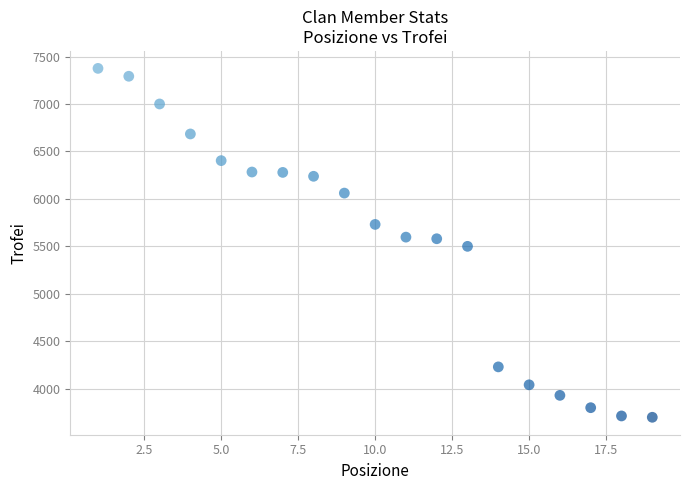

What is the range of Y values (max minus min)?

3676